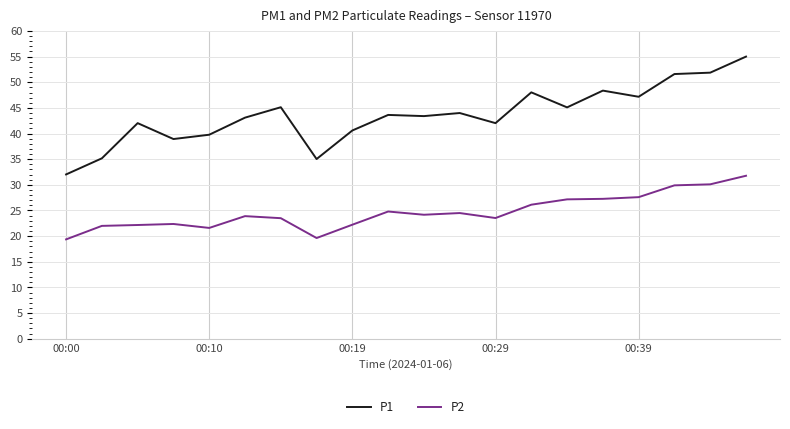

Which series has the largest total across all categories?

P1